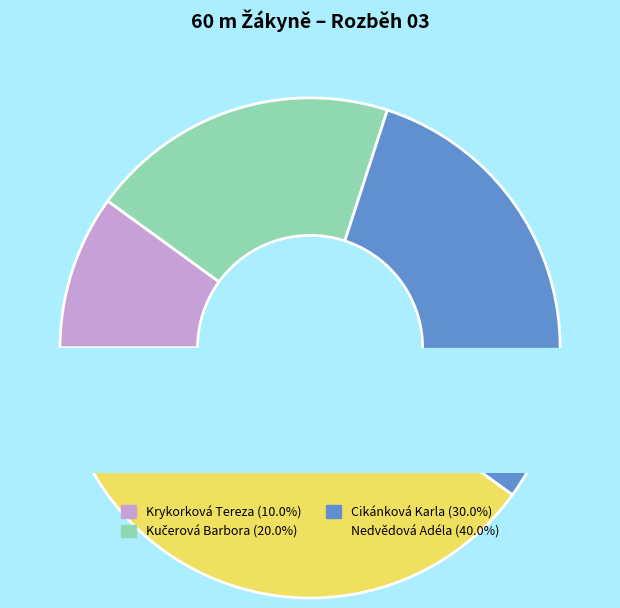

Does any single category account for the majority?

No